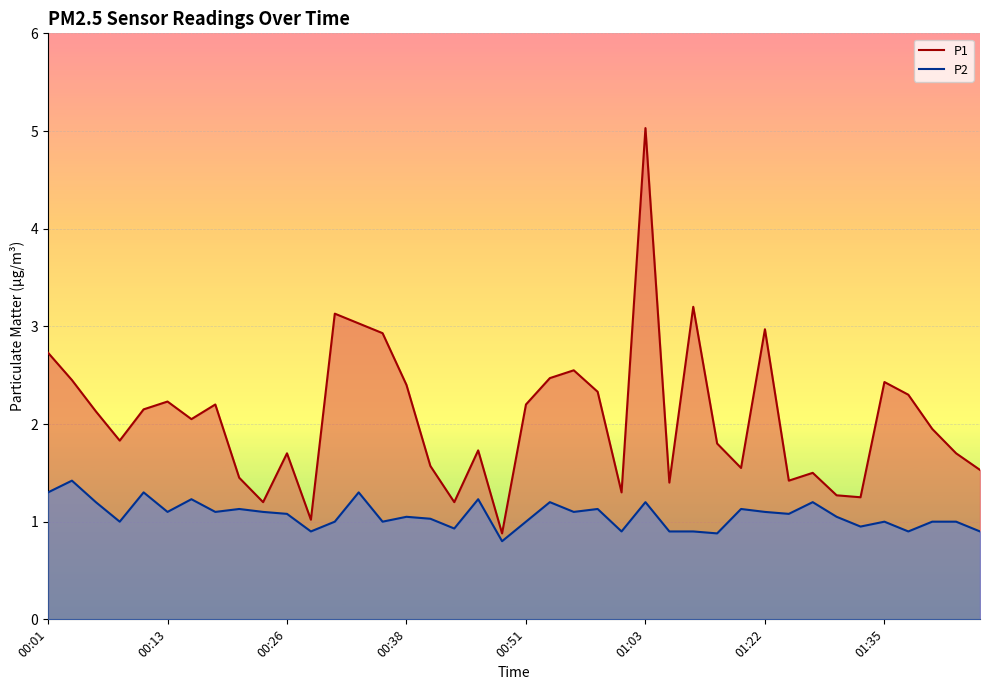

Count the number of categories in the chart.

40